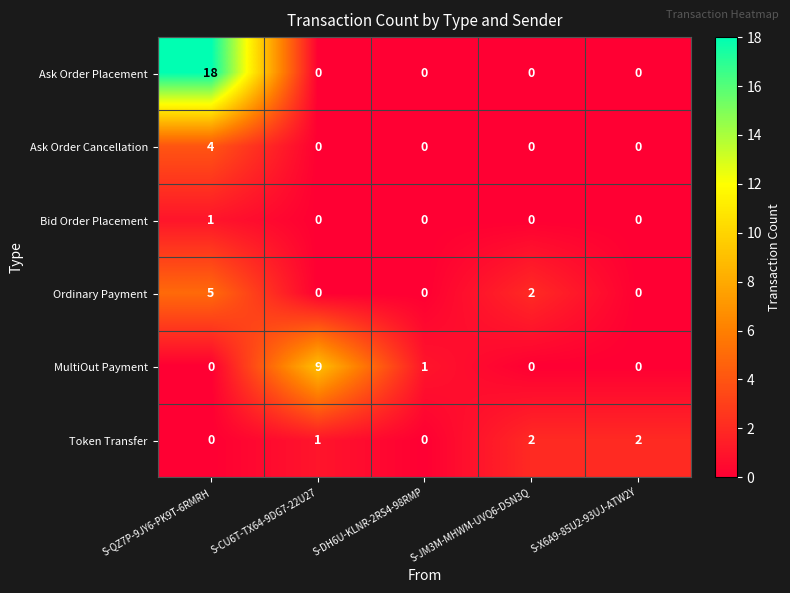

What is the difference between the maximum and minimum values in the Ordinary Payment series?

5